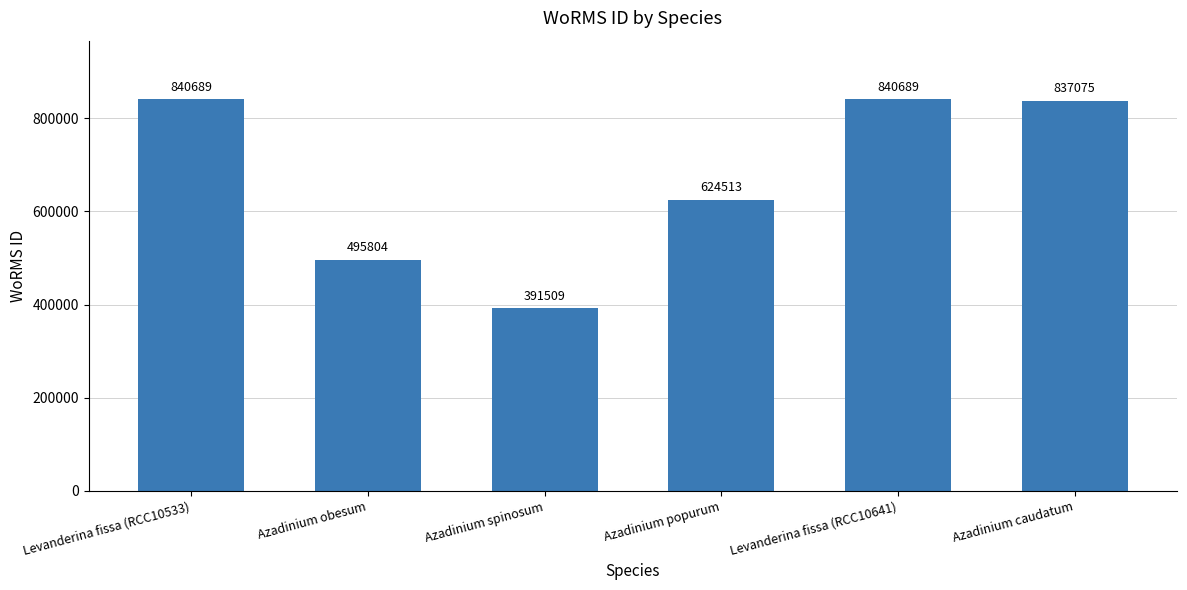

What position from the right is Azadinium spinosum?

4